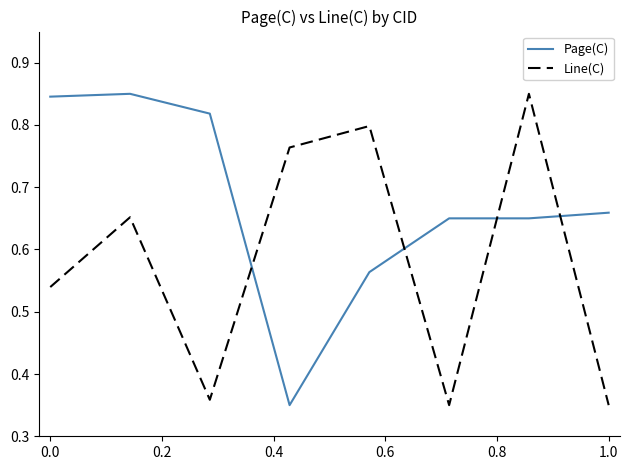

Which series ends up on top after the final intersection of Page(C) and Line(C)?

Page(C)